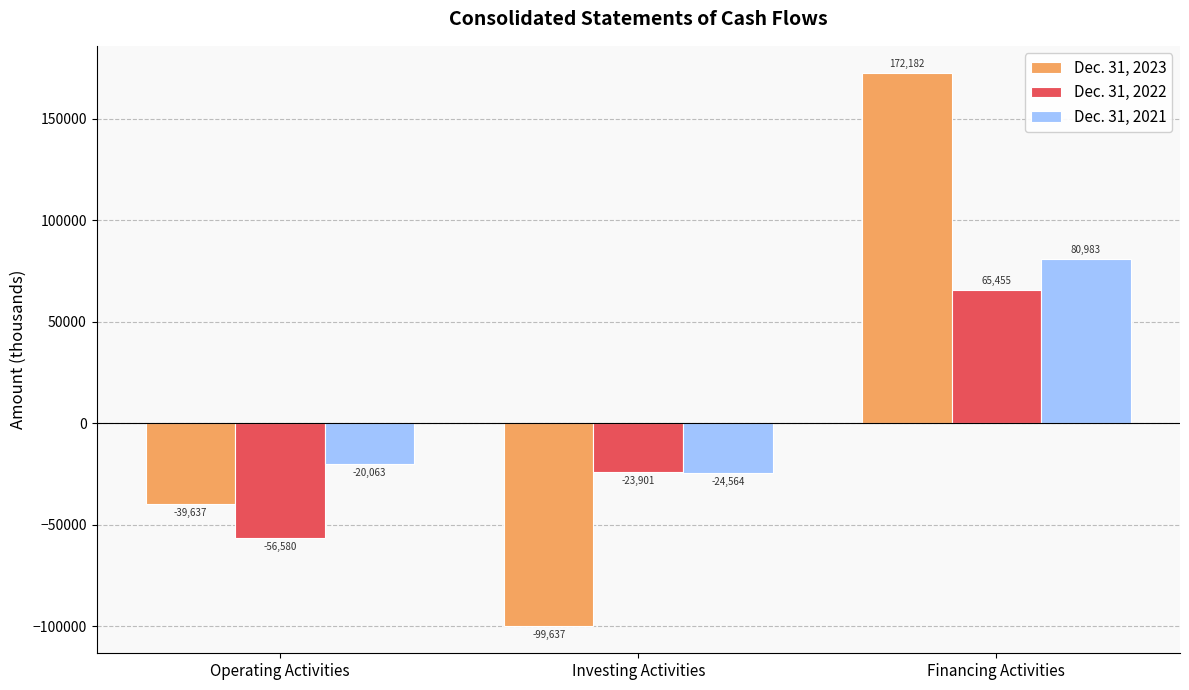

Between Operating Activities and Investing Activities, which series saw the biggest shift?

Dec. 31, 2023